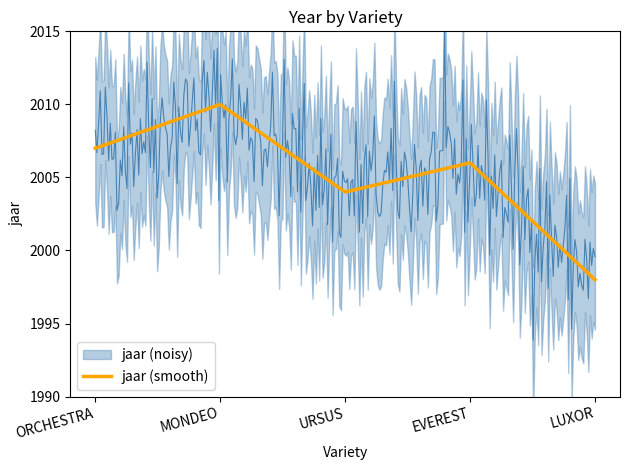

What is the label of the 1st point from the left?

ORCHESTRA